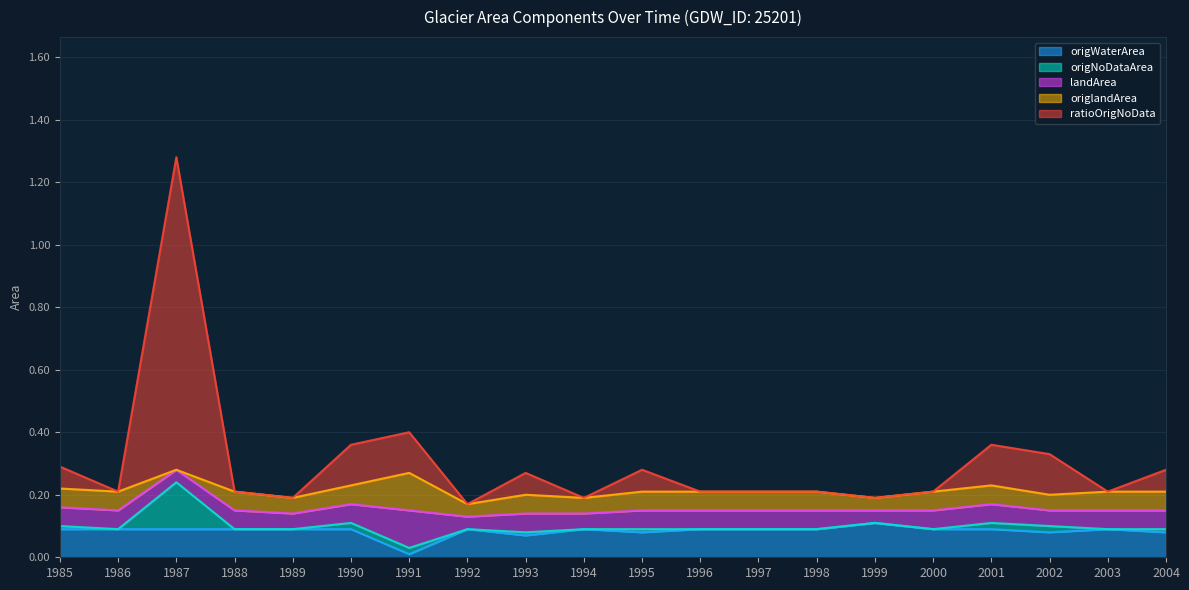

True or false: origWaterArea has a value of 0.1 at 1985.

True